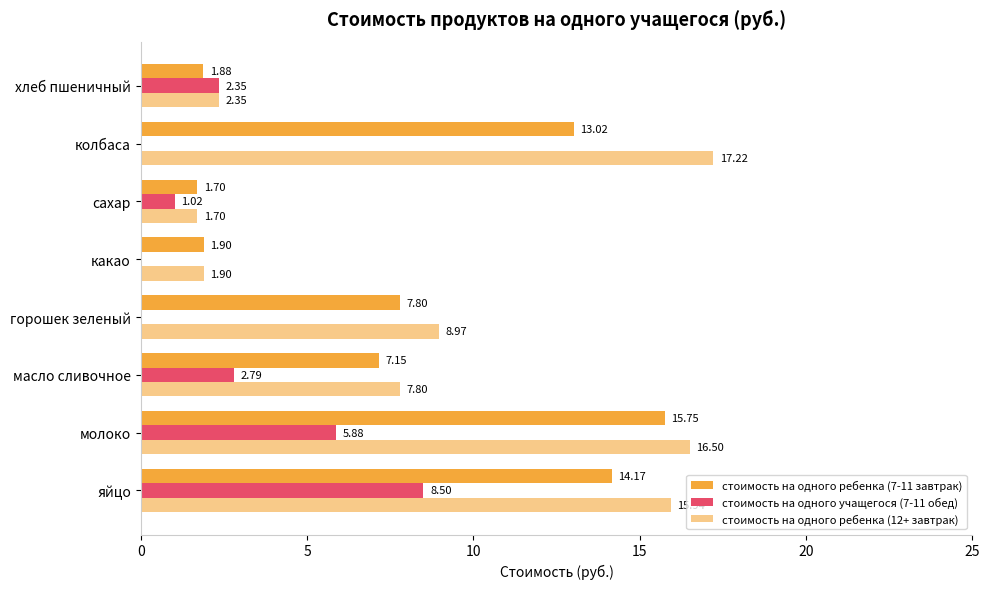

How many series are shown in this chart?

3